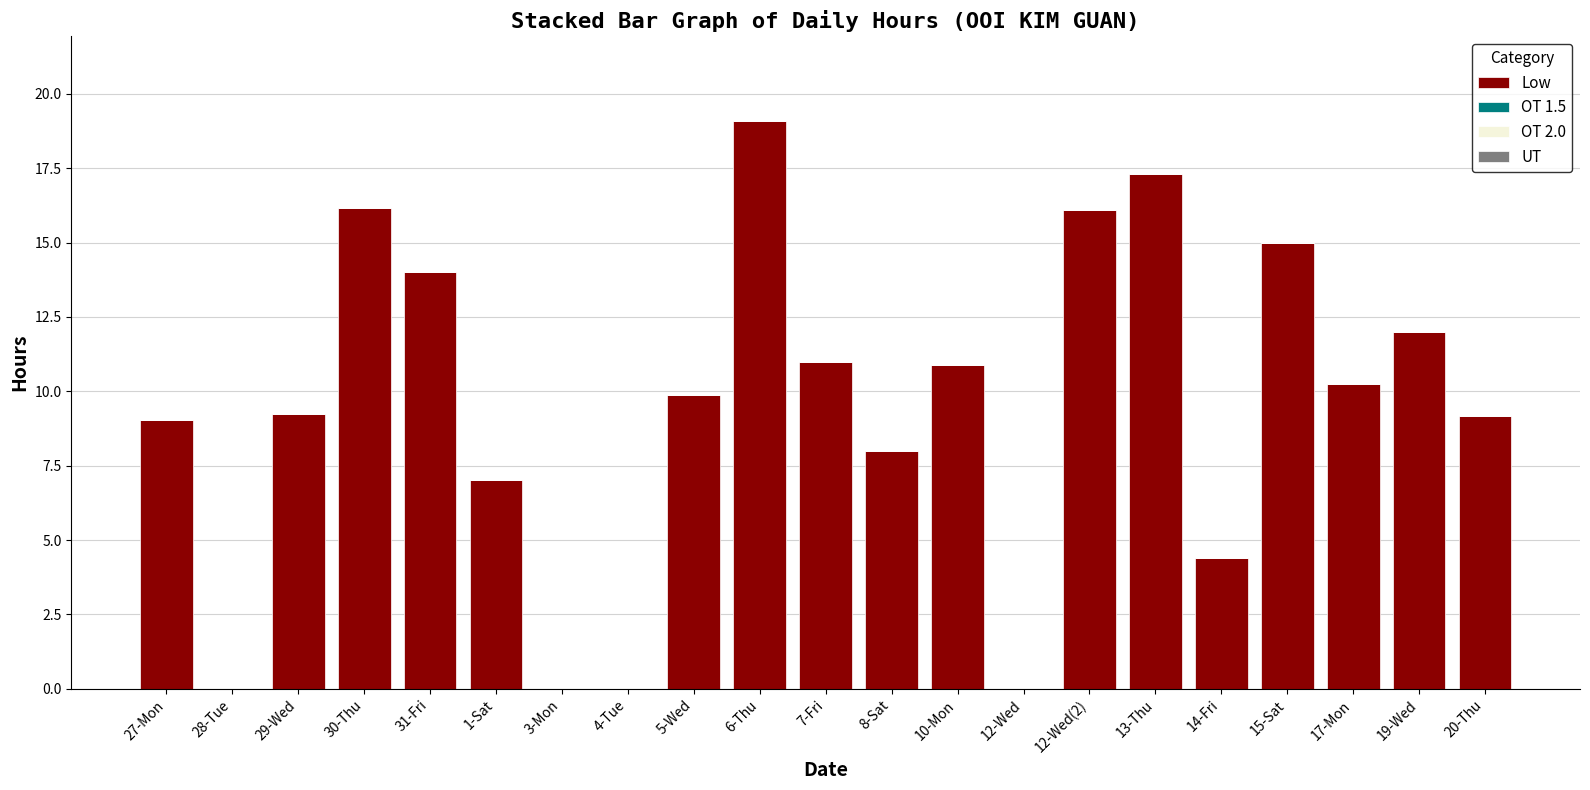

What is the approximate value at 5-Wed?

9.9